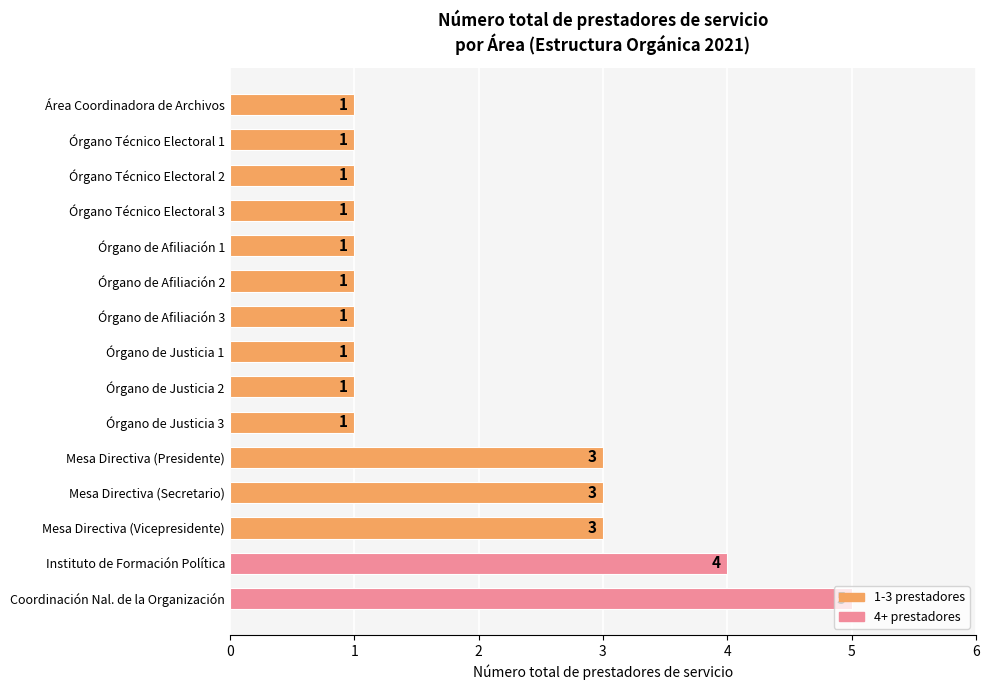

How many values are between 1 and 3?

13